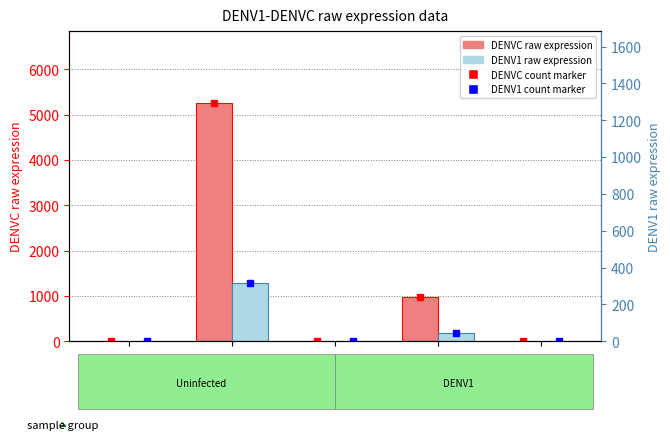

What is the label of the 2nd bar from the right?

let-7b-5p